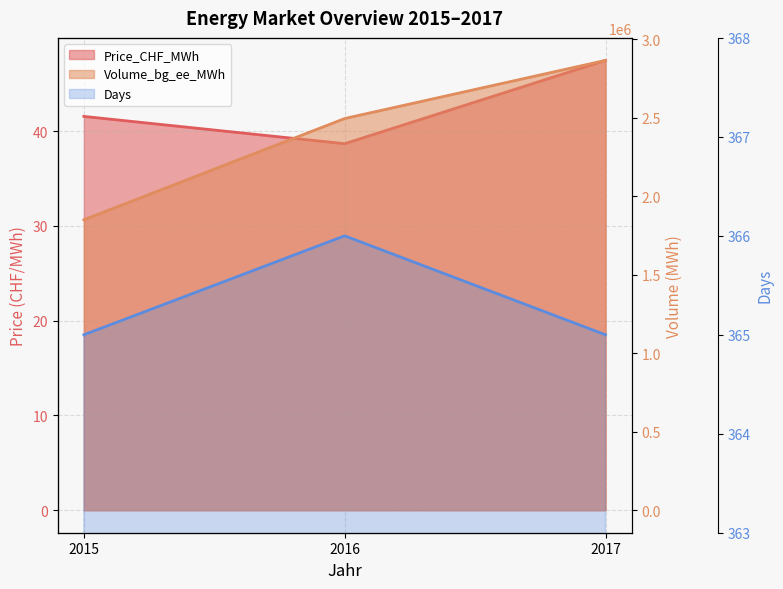

Which series has the widest spread of values?

Volume_bg_ee_MWh